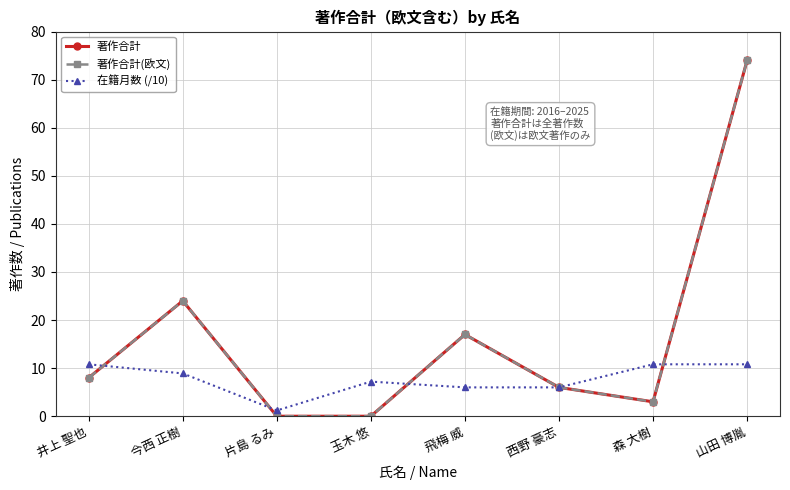

What is the spread (max minus min) of values at 山田 博胤?

63.2